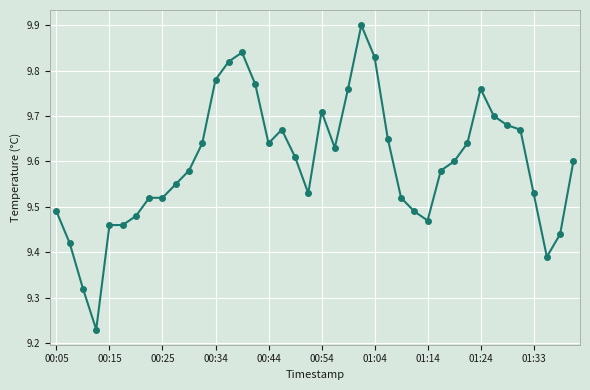

How many lines are shown in the chart?

1